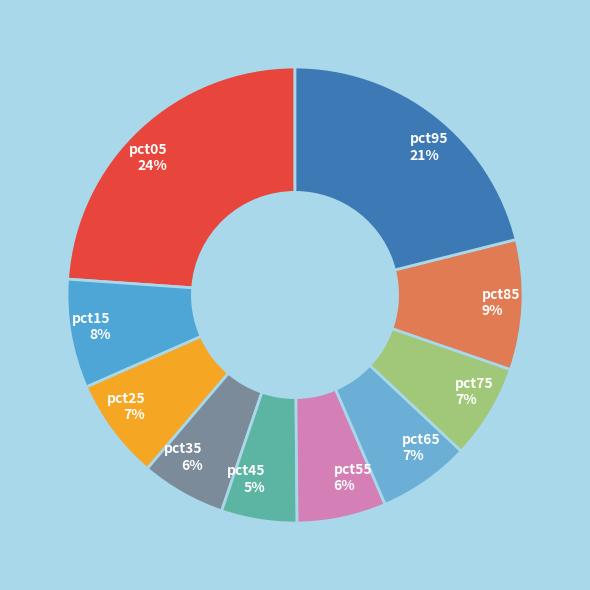

What is the smallest slice in the pie chart?

pct45